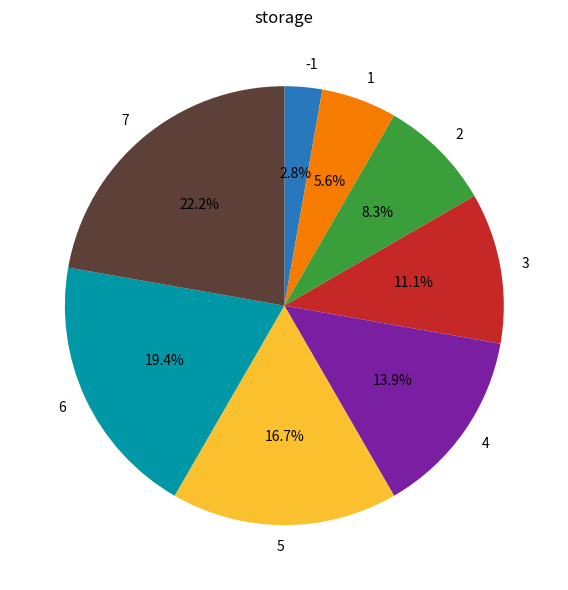

Which category has the smallest portion of the pie?

-1